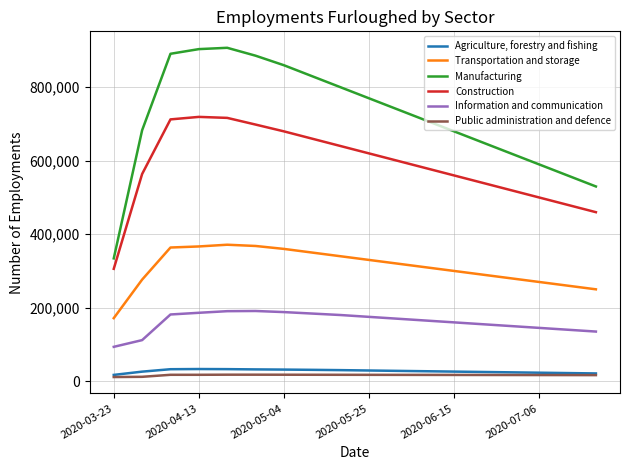

Which series has the largest total across all categories?

Manufacturing